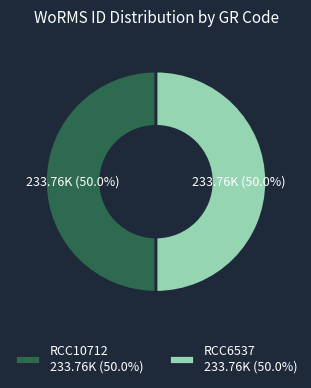

Is it true that RCC10712 is 50% of the pie?

True